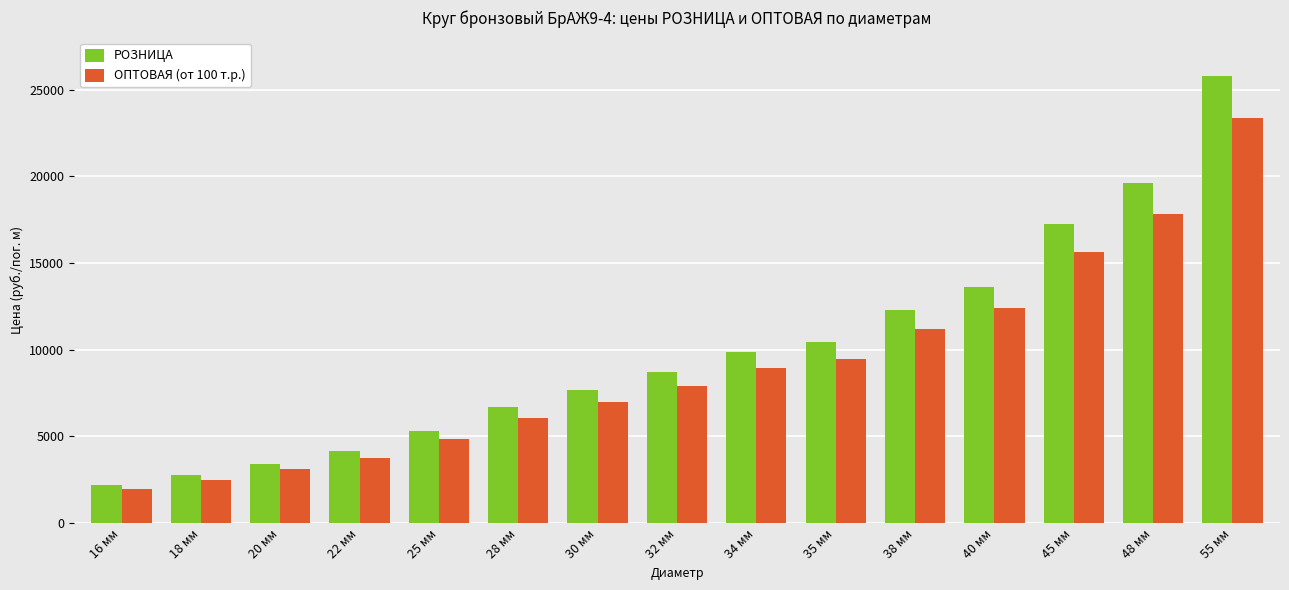

The РОЗНИЦА series shows 19640 at 48 мм. True or false?

True